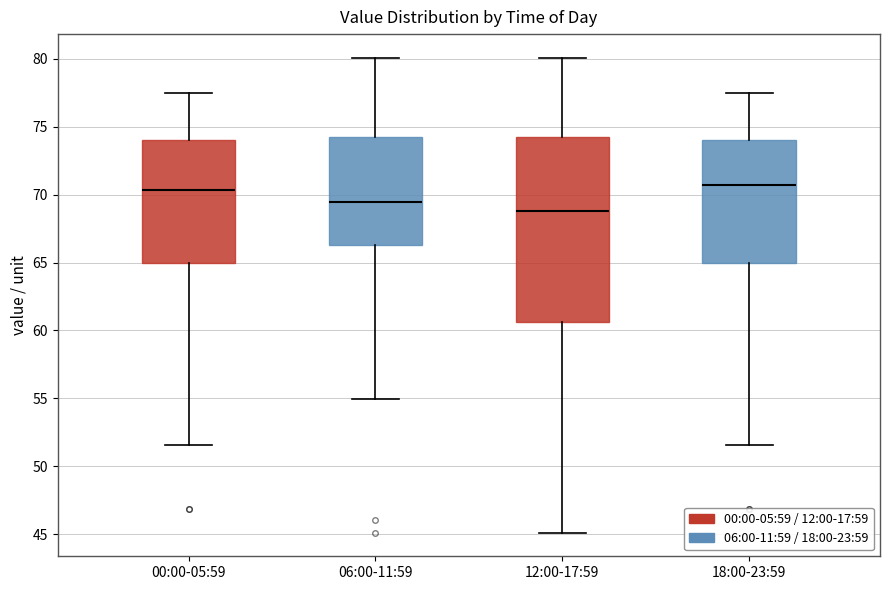

Reading left to right, transcribe this box plot: for each box, give where its median line is, the range the box spans, and where its two whiskers end, as read against the y-axis. The values are not printed on the chart, so give them approximately, as read against the axis.

00:00-05:59: median 70.5, box 65.0 to 74.0, whiskers 51.5 to 77.5
06:00-11:59: median 69.5, box 66.5 to 74.5, whiskers 55.0 to 80.0
12:00-17:59: median 69.0, box 60.5 to 74.5, whiskers 45.0 to 80.0
18:00-23:59: median 70.5, box 65.0 to 74.0, whiskers 51.5 to 77.5